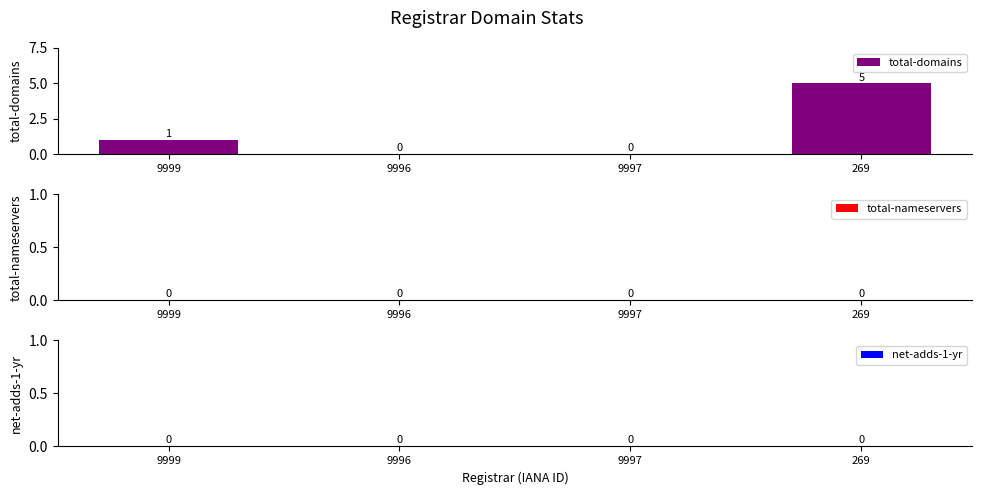

True or false: the data shows 9 at 269.

False